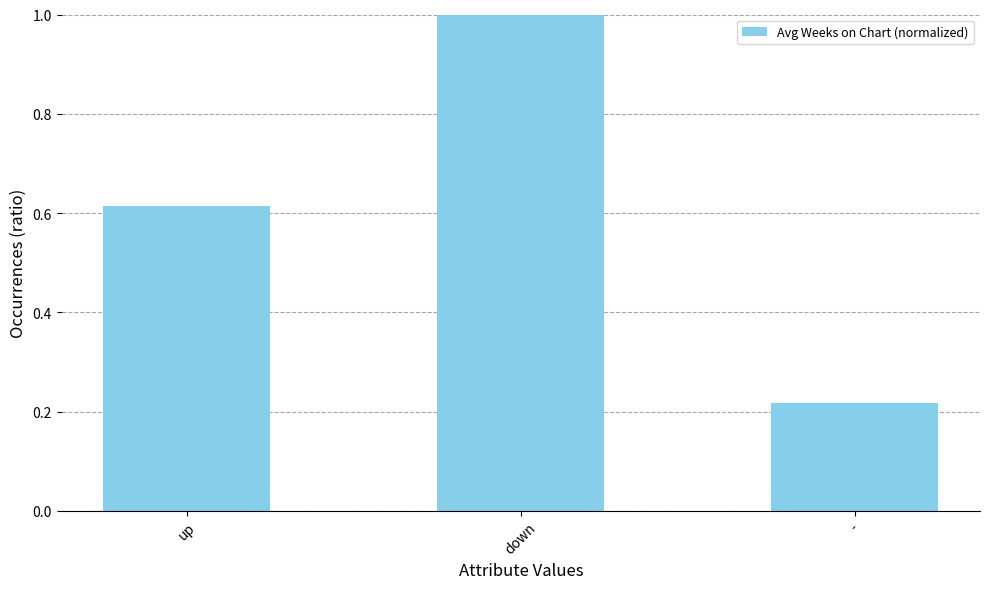

How many bars are there in total?

3